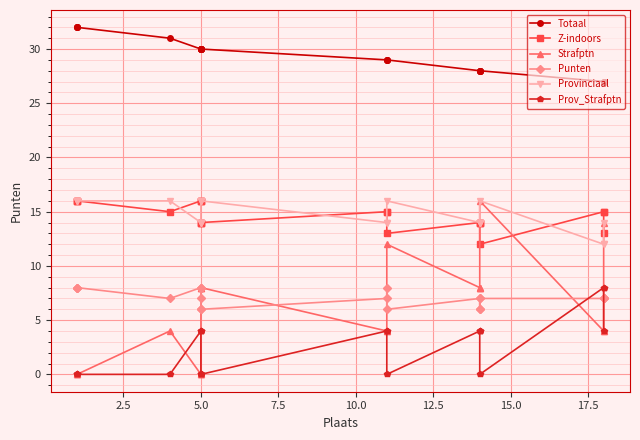

What is the maximum value shown in the chart?

32